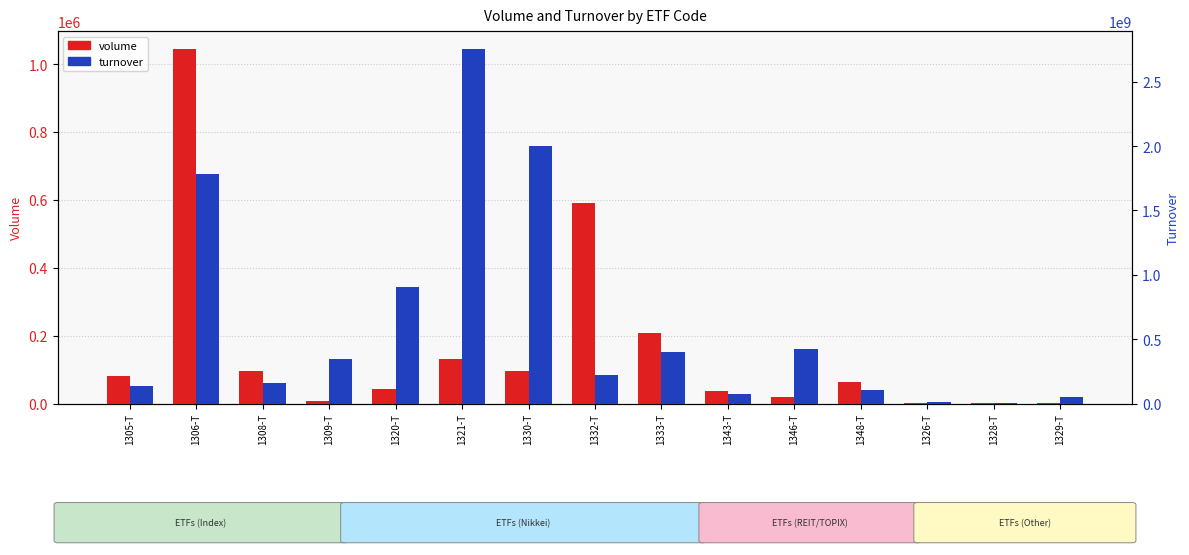

At how many categories does at least one series exceed 2660611731?

1